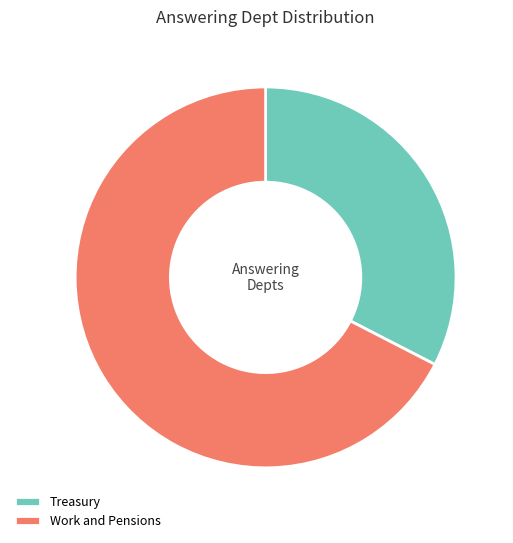

Do Work and Pensions and Treasury together represent more than half of the pie?

Yes